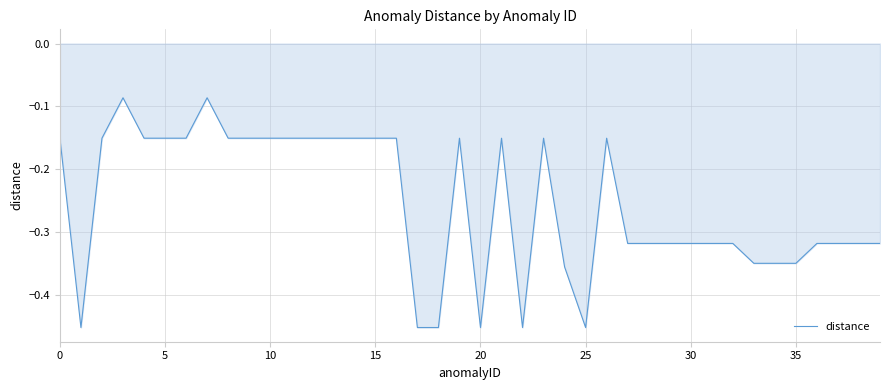

What is the difference between the maximum and minimum values?

0.4